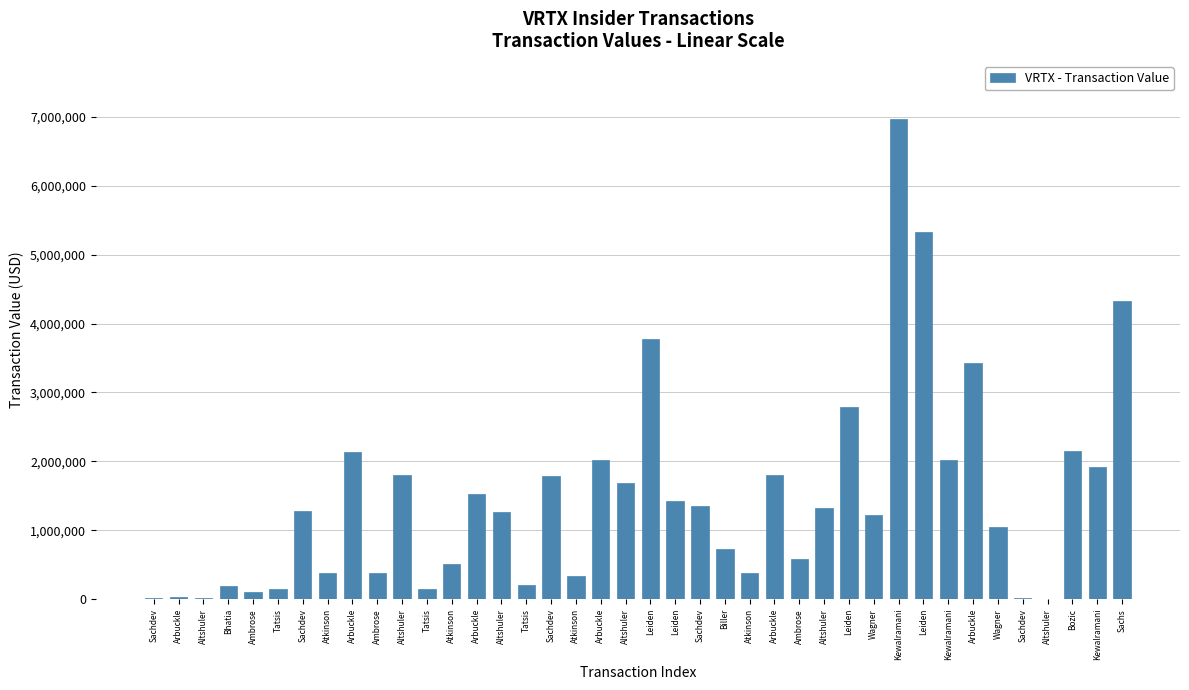

What is the ratio of the value at Ambrose to the value at Kewalramani?

0.3